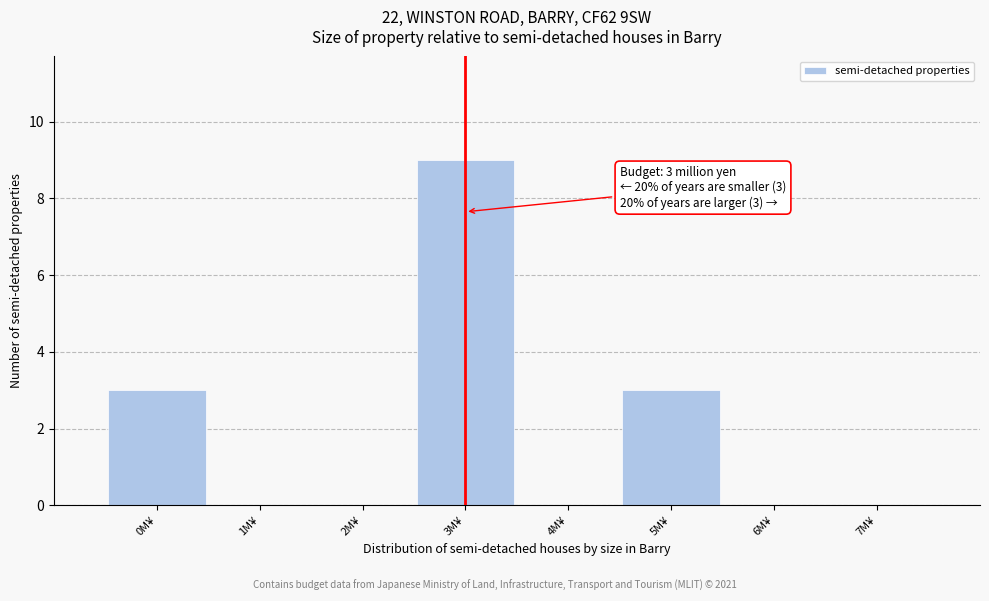

Which range on the x-axis has the tallest bar?

2.5 to 3.5